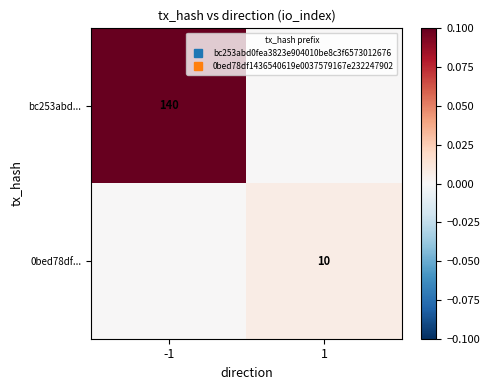

List the series in order of their overall mean, lowest first.

0bed78df..., bc253abd...